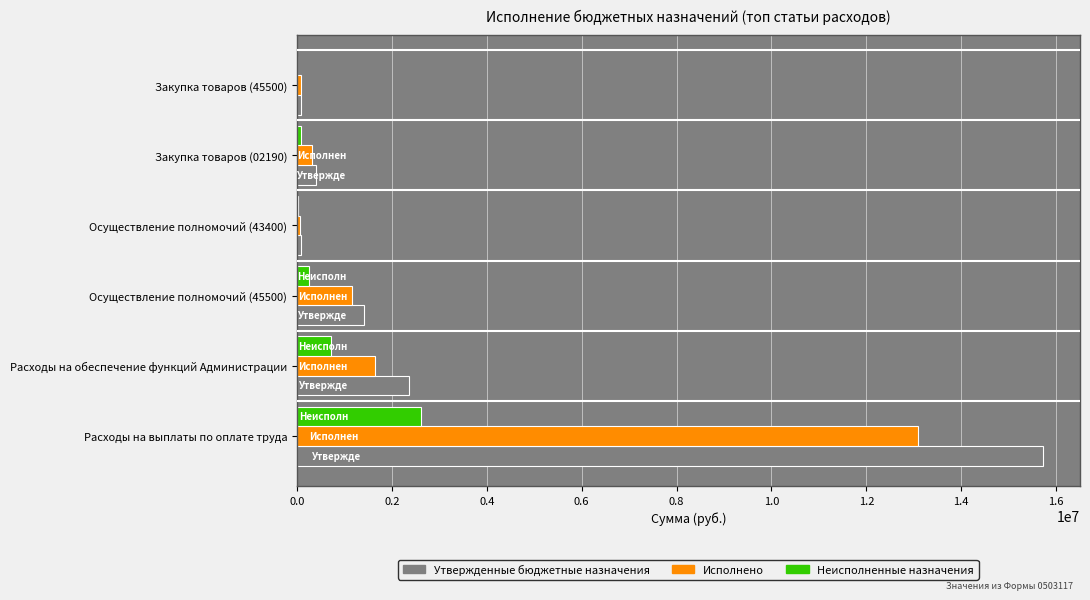

Where is Утвержденные бюджетные назначения nearest to the value 7903253?

Расходы на обеспечение функций Администрации